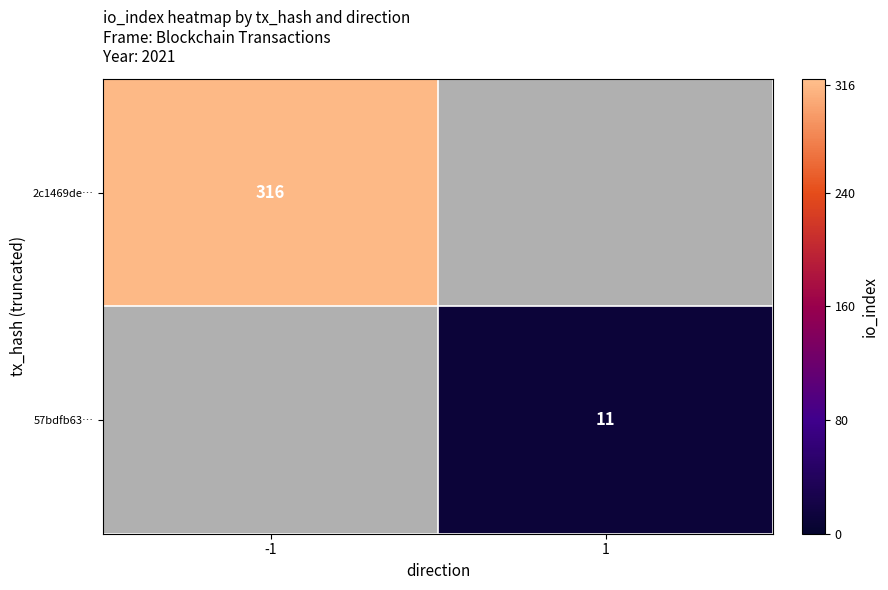

The value of 2c1469de… at -1 is 421. True or false?

False